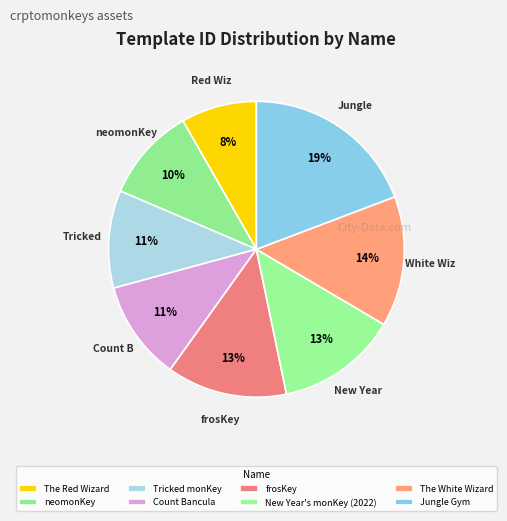

How many slices are in this pie chart?

8